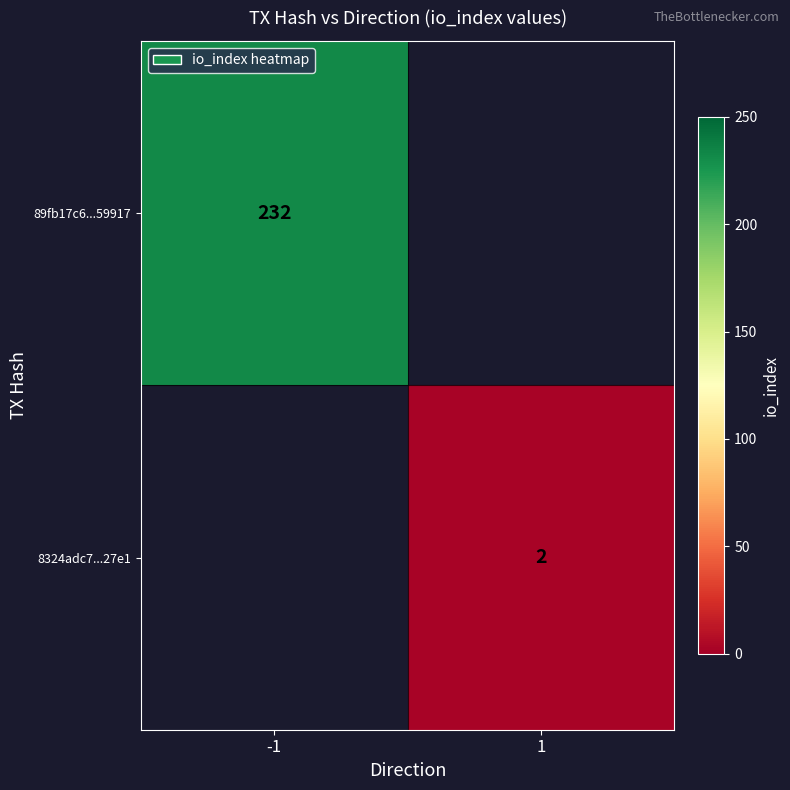

Is the value of 89fb17c6...59917 at -1 greater than the value of 8324adc7...27e1 at 1?

Yes